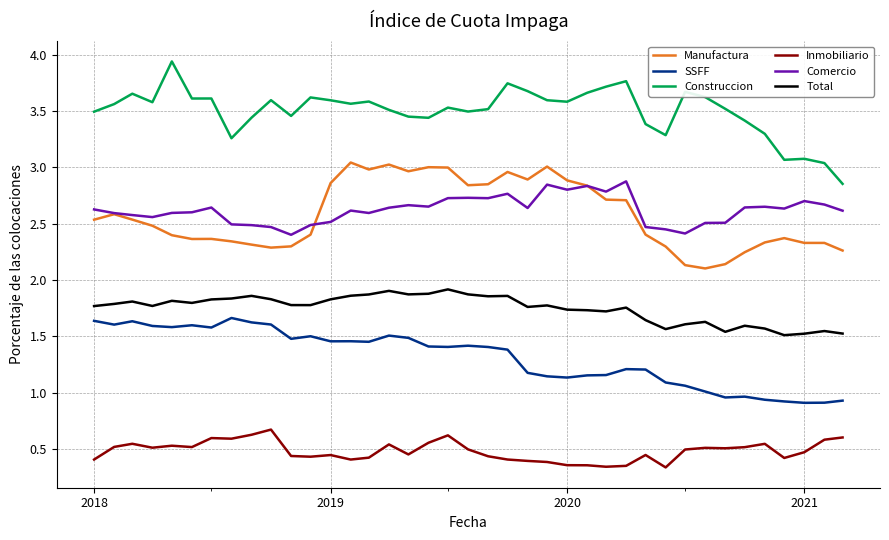

Which series has the largest total across all categories?

Construccion